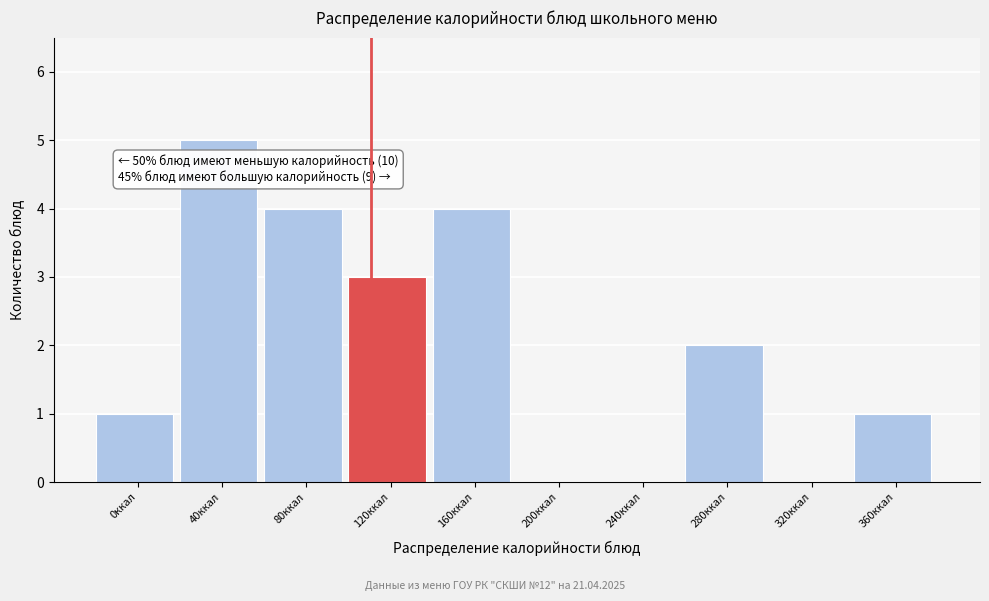

Reading left to right, what are all the values shown in this chart?

0ккал=1	40ккал=5	80ккал=4	120ккал=3	160ккал=4	200ккал=0	240ккал=0	280ккал=2	320ккал=0	360ккал=1